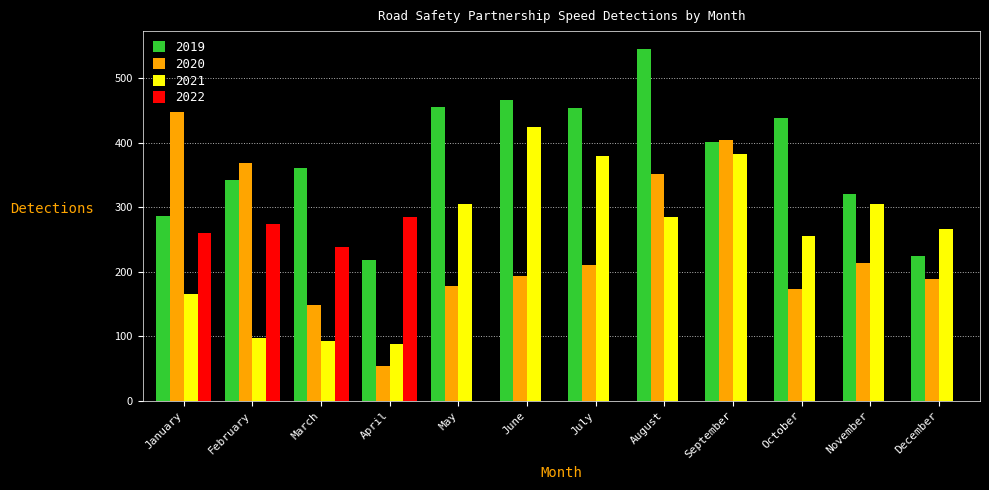

What is the maximum value for 2020?

448